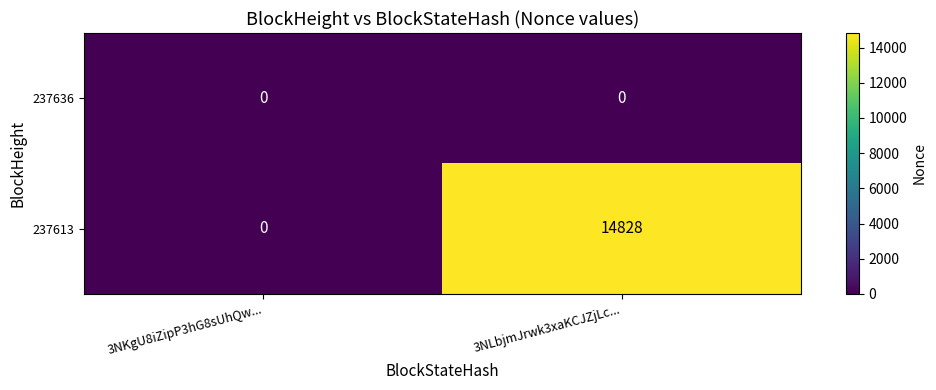

Which series changed the most between 3NKgU8iZipP3hG8sUhQw... and 3NLbjmJrwk3xaKCJZjLc...?

237613